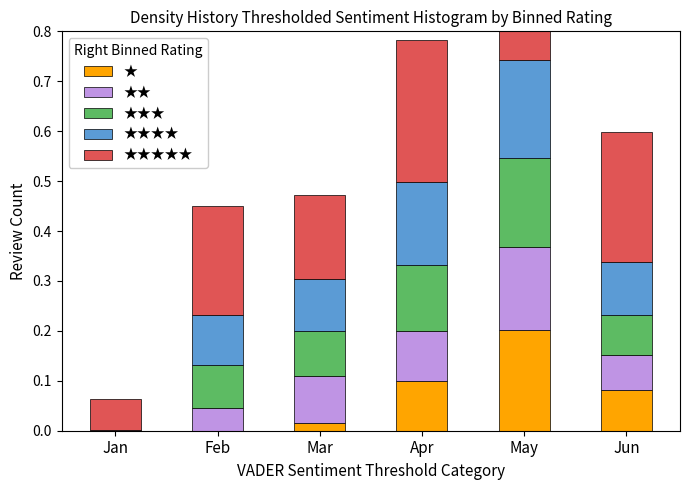

What is the spread (max minus min) of values at Jun?

0.2